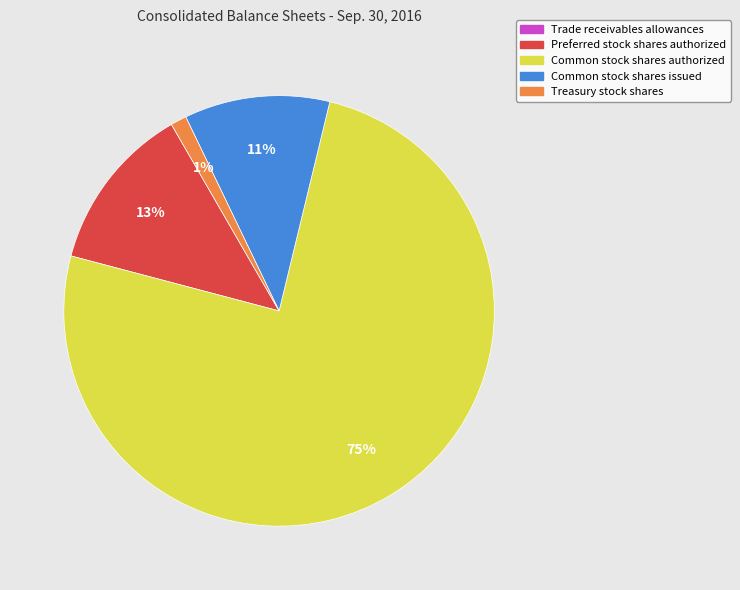

Which slice represents more than half of the pie?

Common stock shares authorized